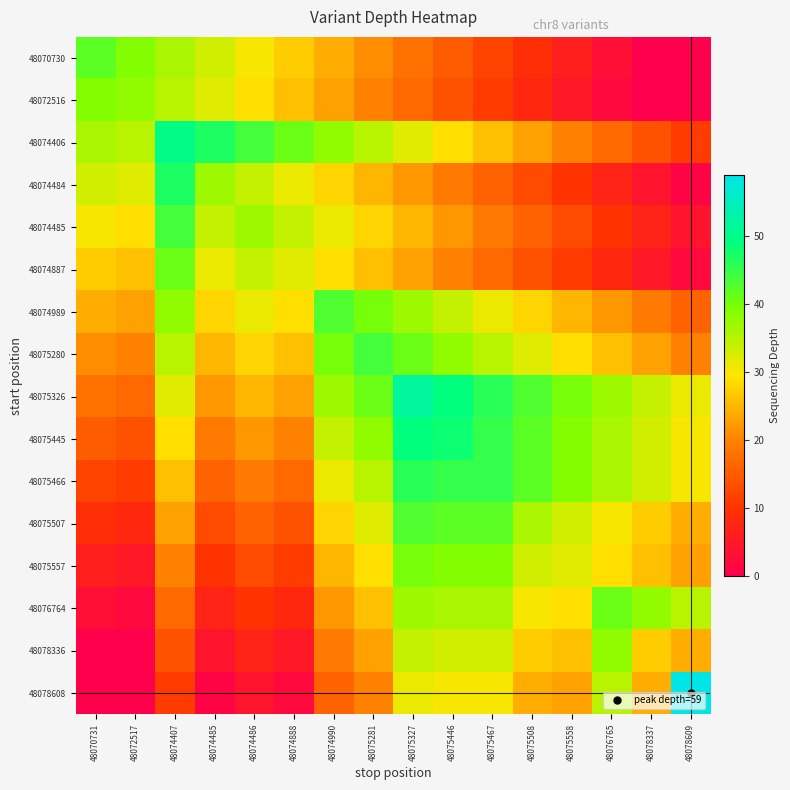

How many data points in 48074887 are above 26?

6